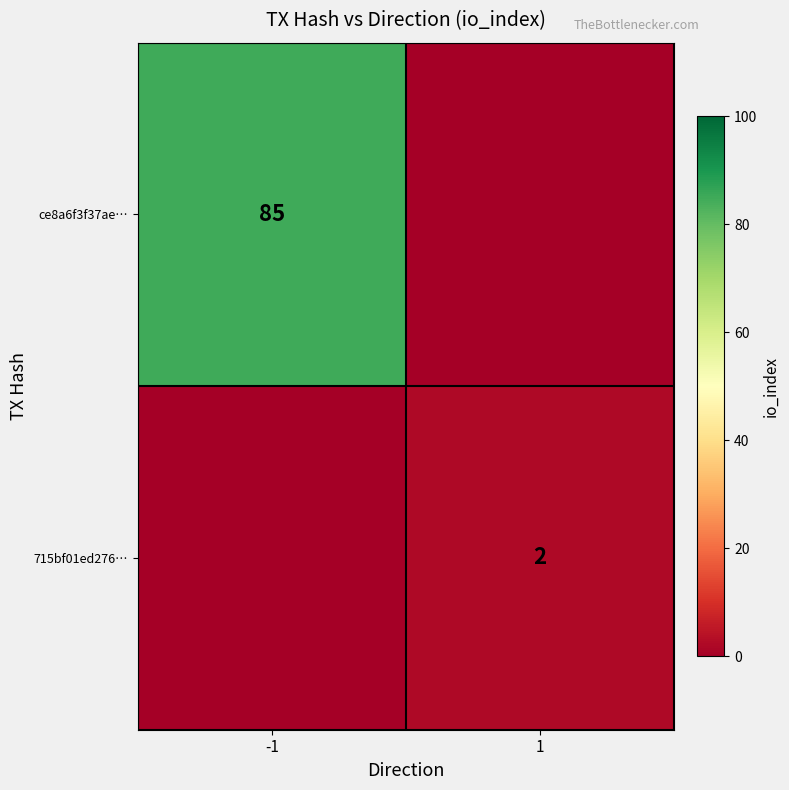

True or false: ce8a6f3f37ae… has a value of 85 at -1.

True